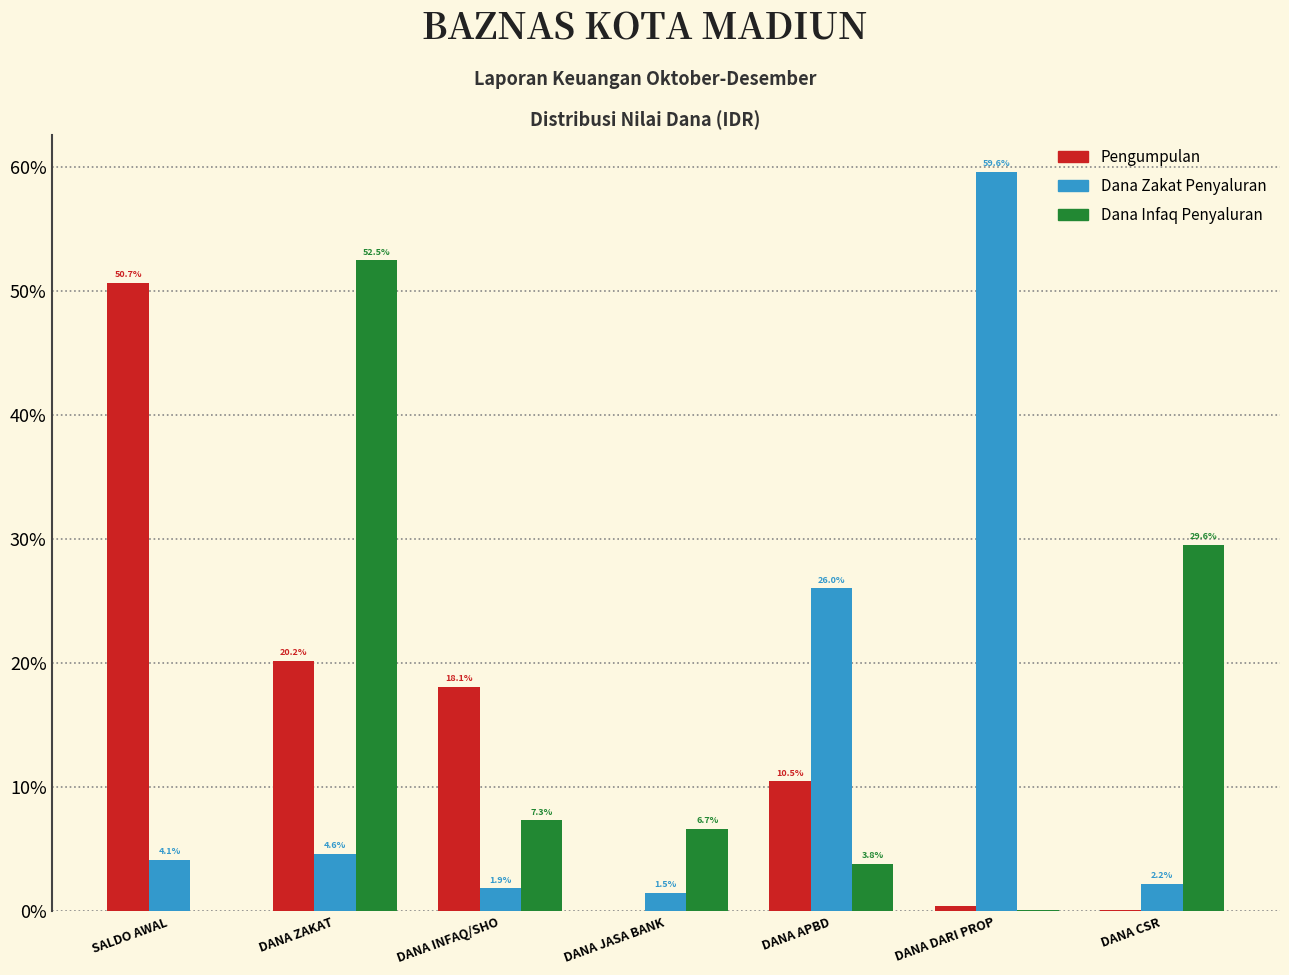

What is the highest value of the Pengumpulan series?

50.7